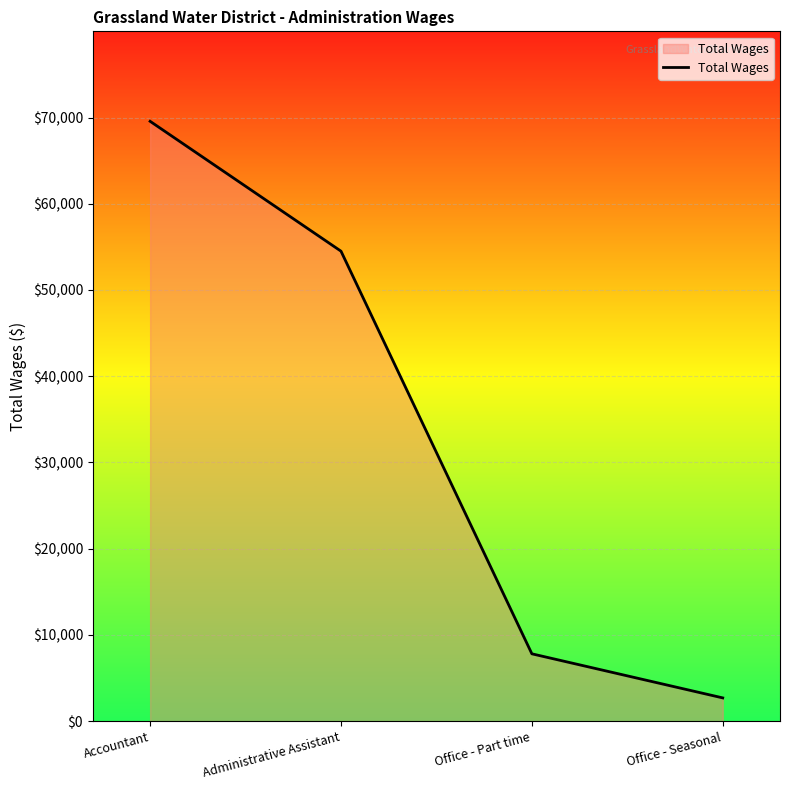

Between Administrative Assistant and Accountant, which is larger?

Accountant